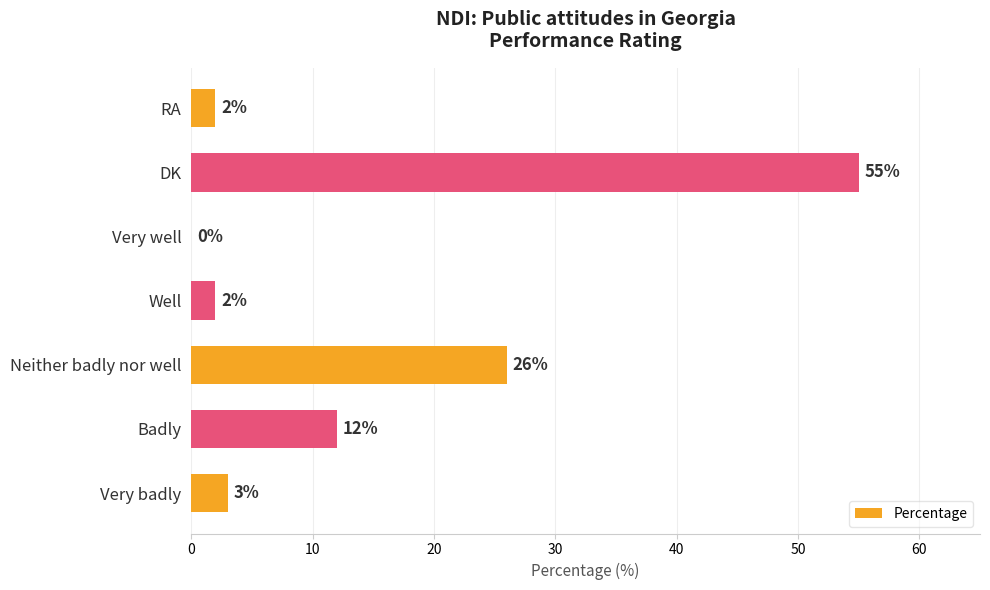

What is the change in value from Badly to Neither badly nor well?

+14